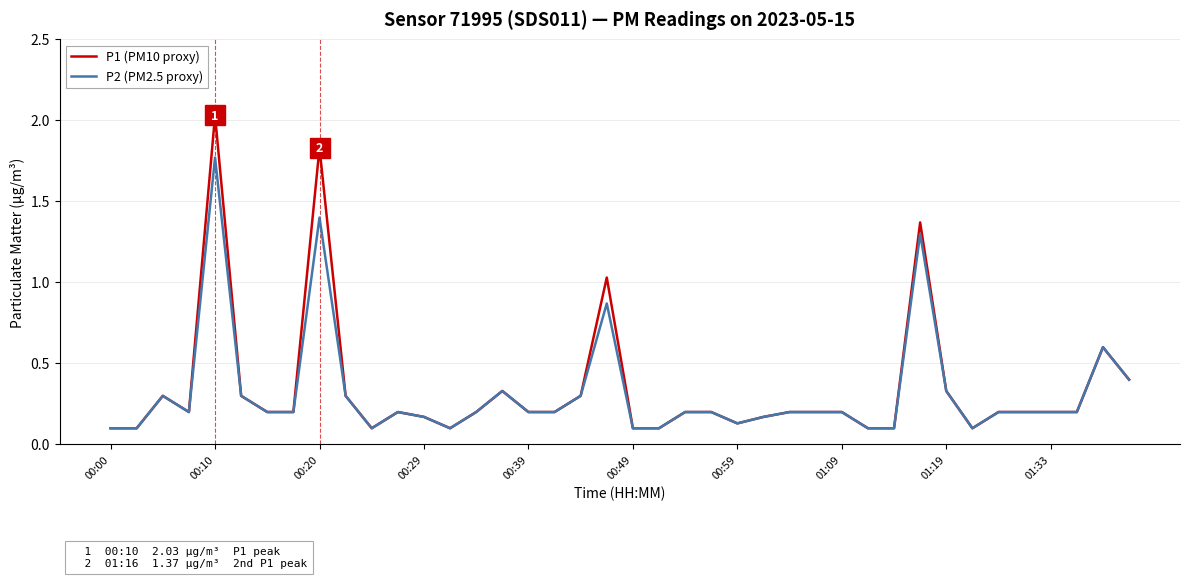

Rank the series by their maximum value, from lowest to highest.

P2 (PM2.5 proxy), P1 (PM10 proxy)